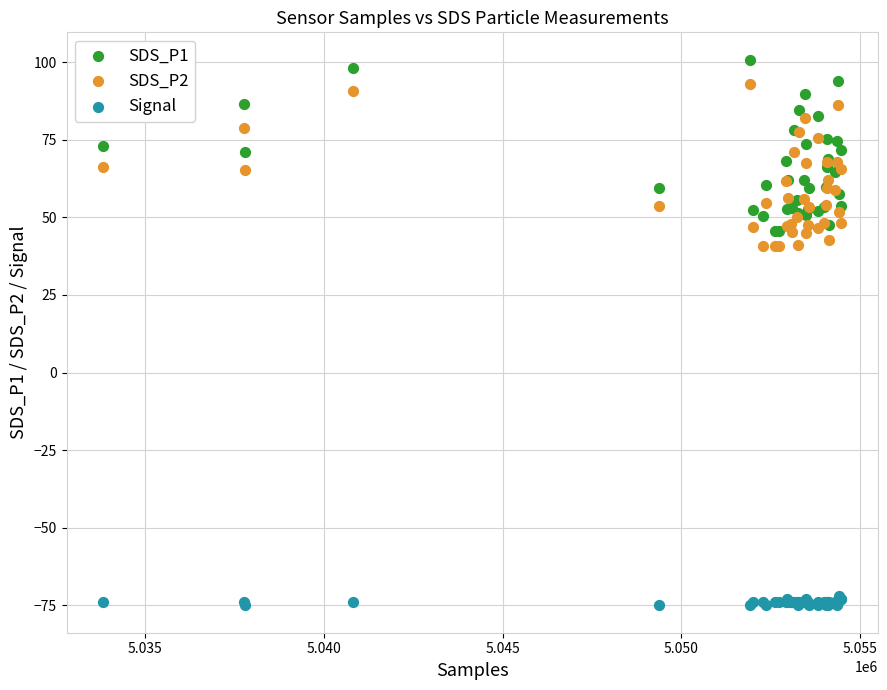

Which series reaches the minimum Y coordinate?

Signal